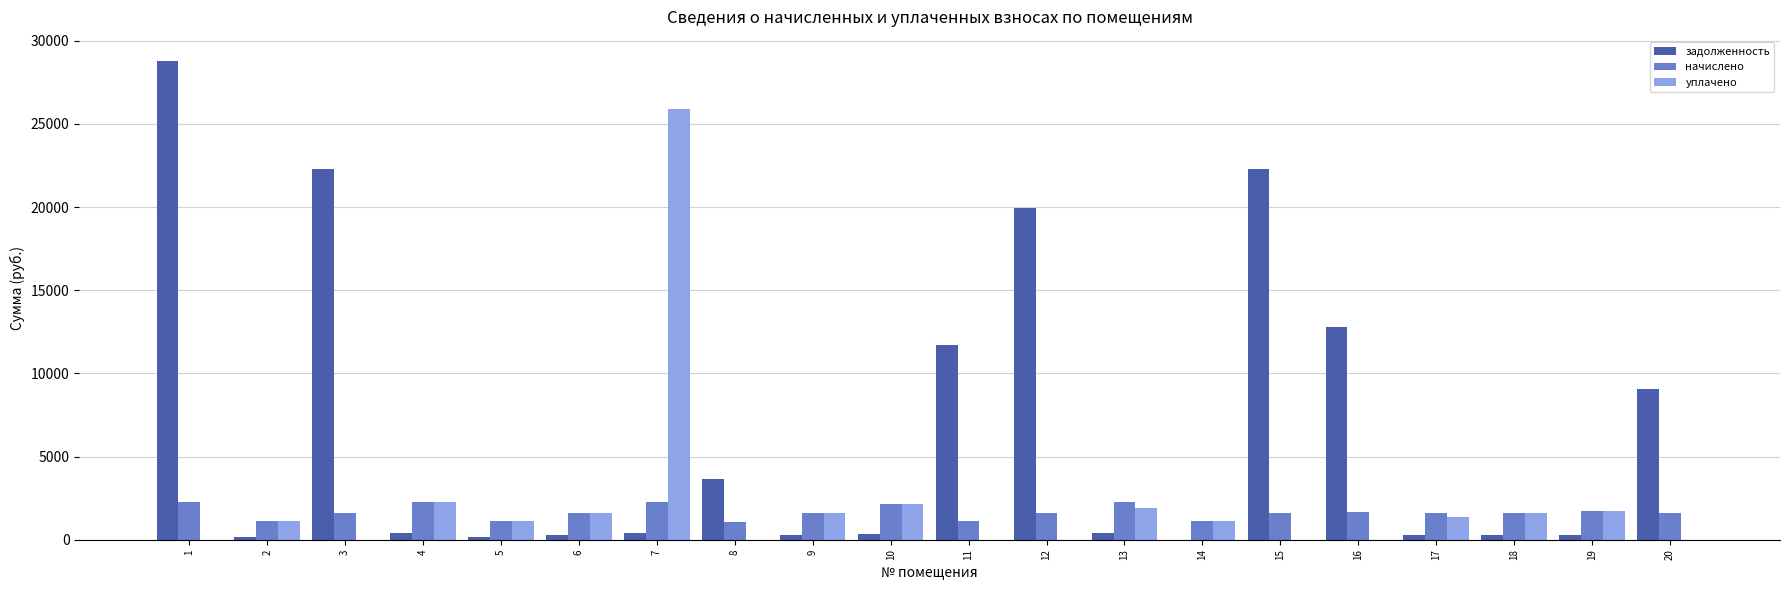

Is it true that уплачено equals -16256.2 at 16?

False